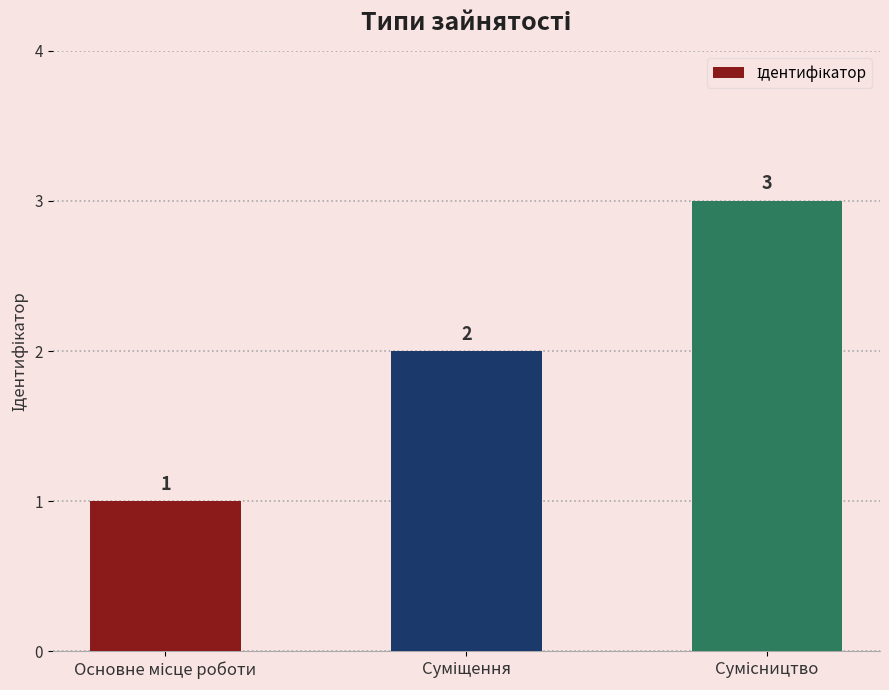

What is the sum of all values?

6